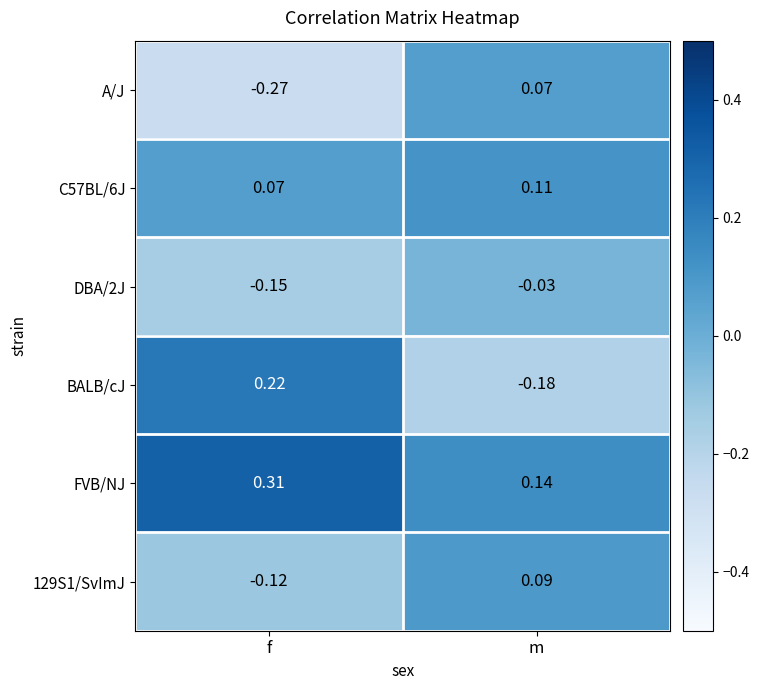

List the series in order of their peak value, highest first.

FVB/NJ, BALB/cJ, C57BL/6J, 129S1/SvImJ, A/J, DBA/2J